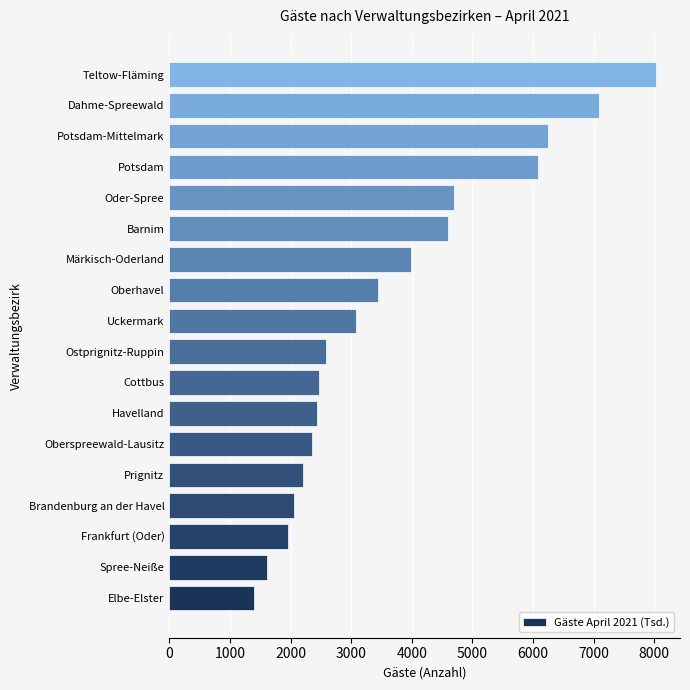

What is the change in value from Elbe-Elster to Ostprignitz-Ruppin?

+1187